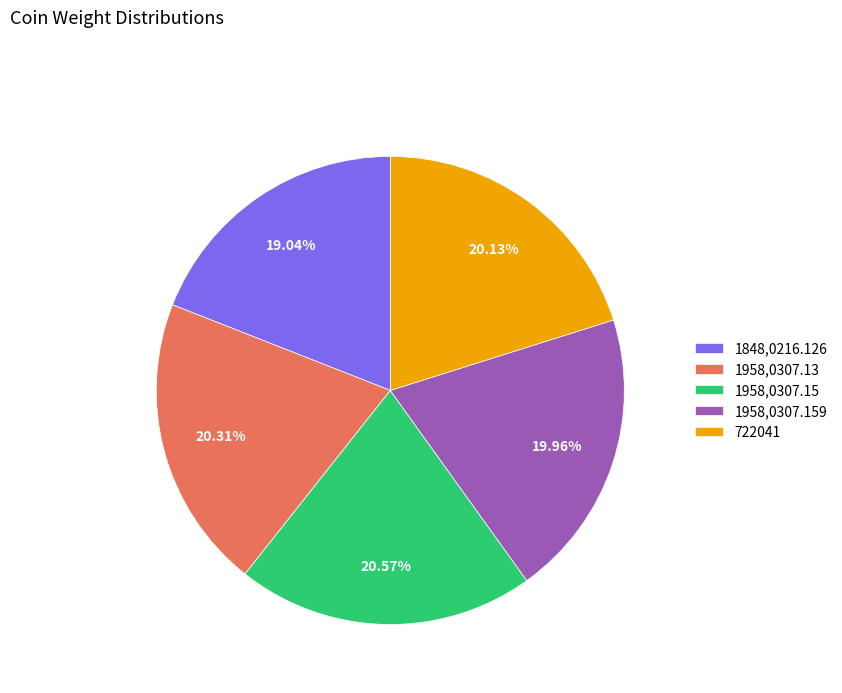

How many segments does this pie chart have?

5